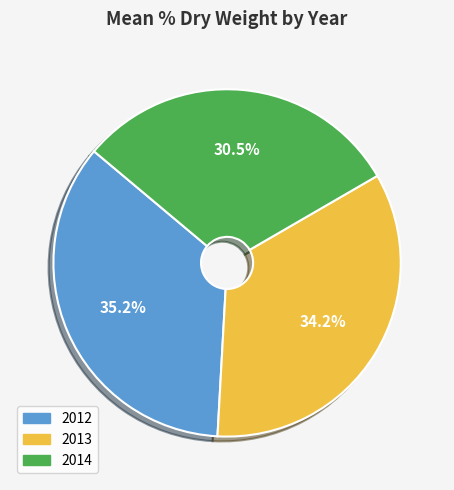

Do 2013 and 2014 together represent more than half of the pie?

Yes